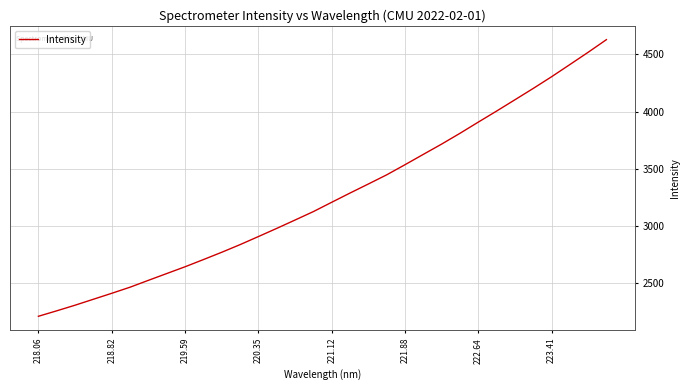

What is the greatest value displayed?

4628.4